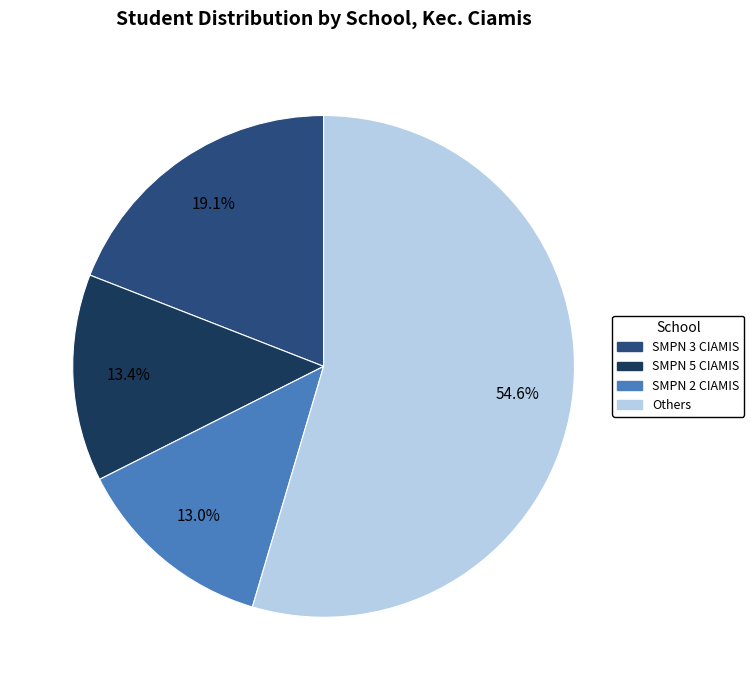

Is there any slice that represents more than half of the pie?

Yes